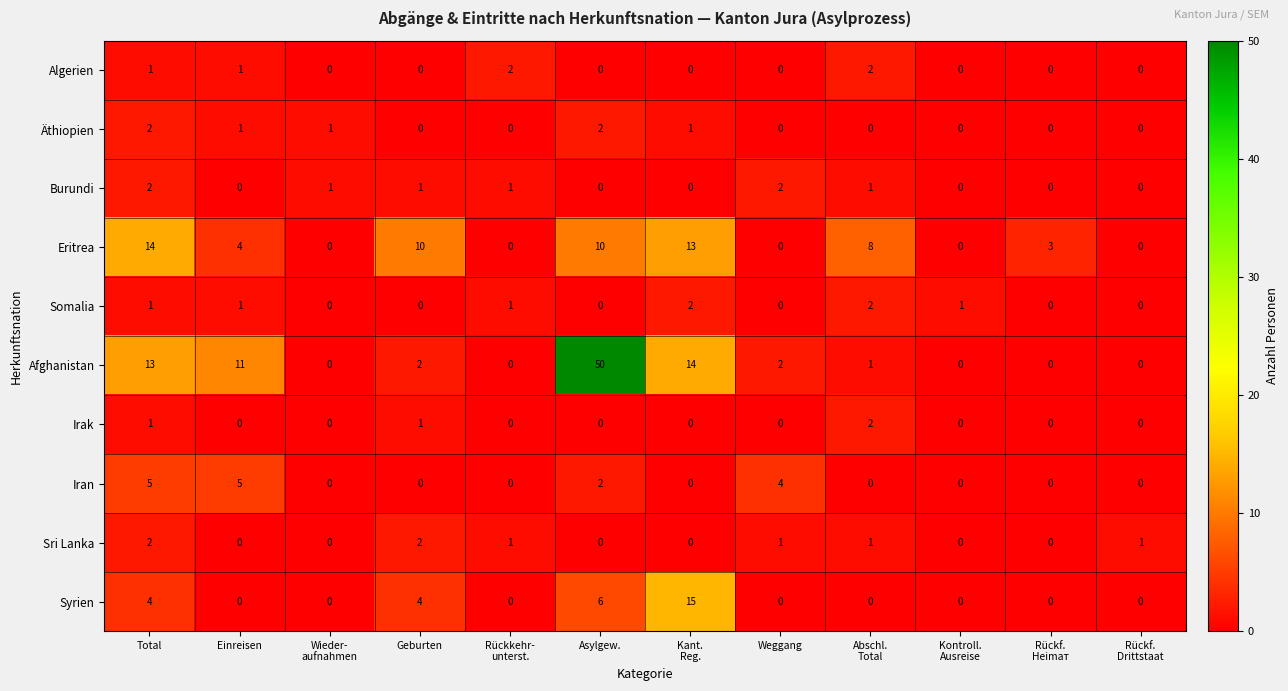

The Äthiopien series shows 0 at Asylgew.. True or false?

False